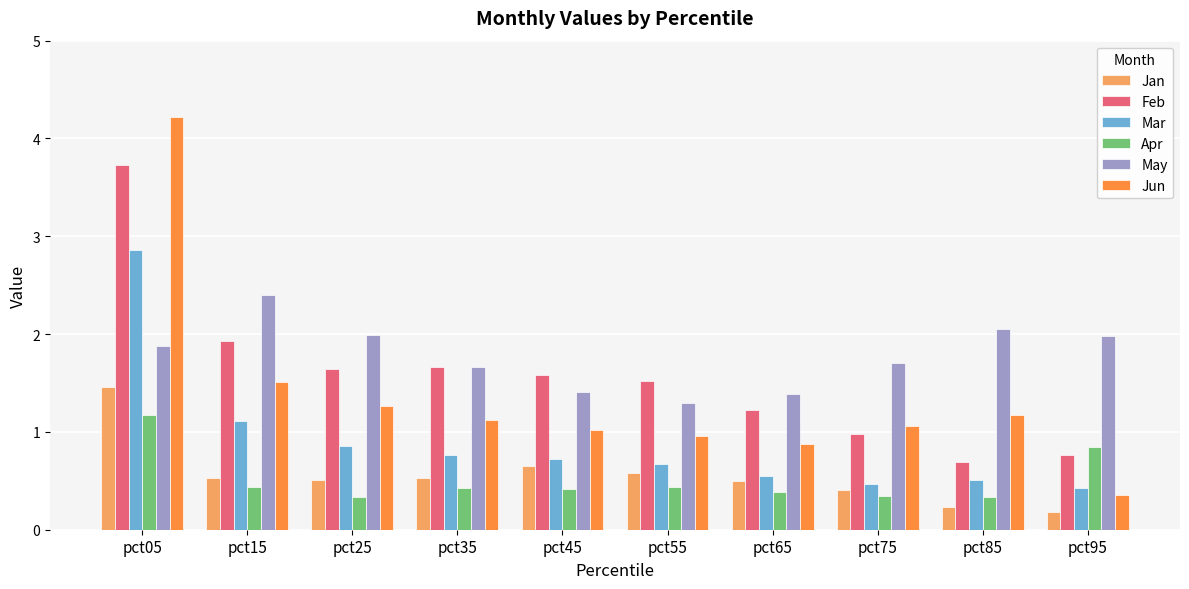

Which series has the largest total across all categories?

May